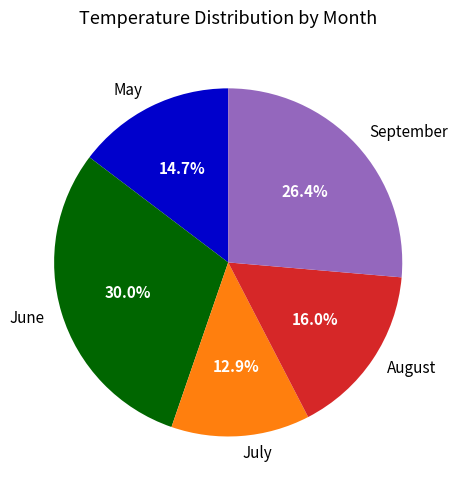

Which has a higher value, September or July?

September